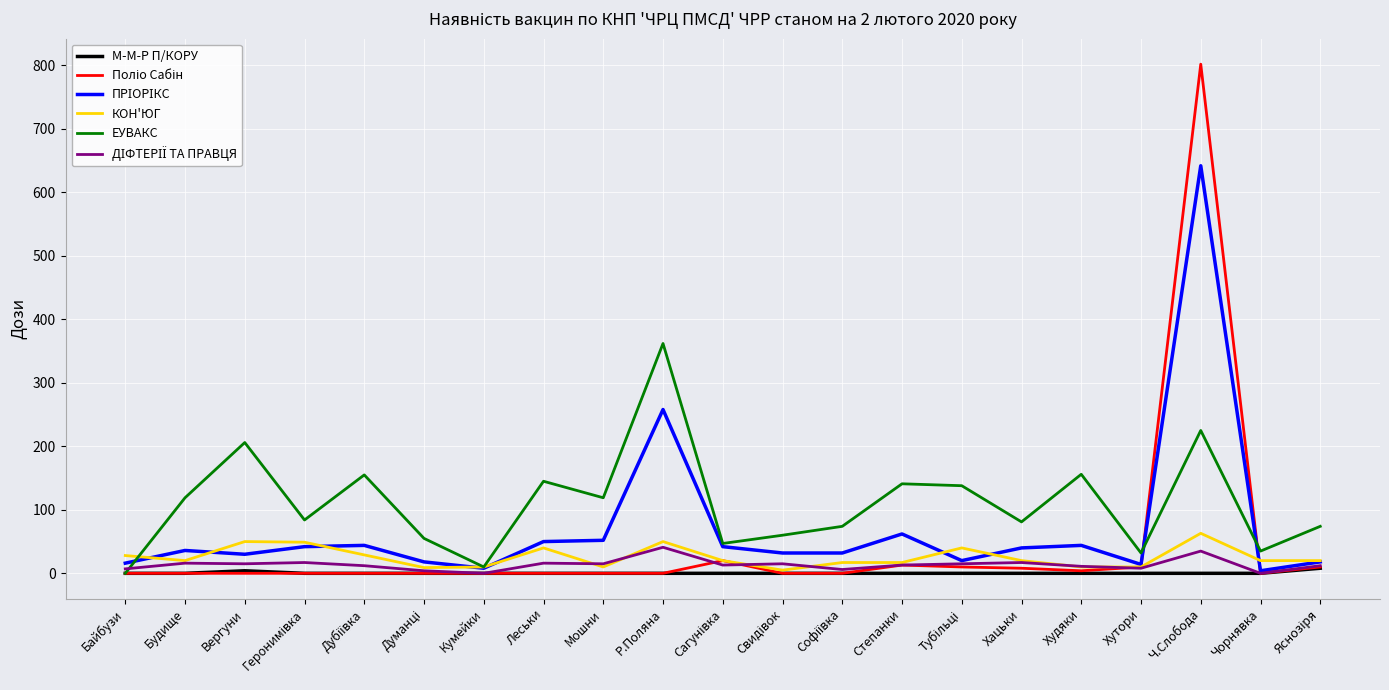

What is the spread (max minus min) of values at Р.Поляна?

362